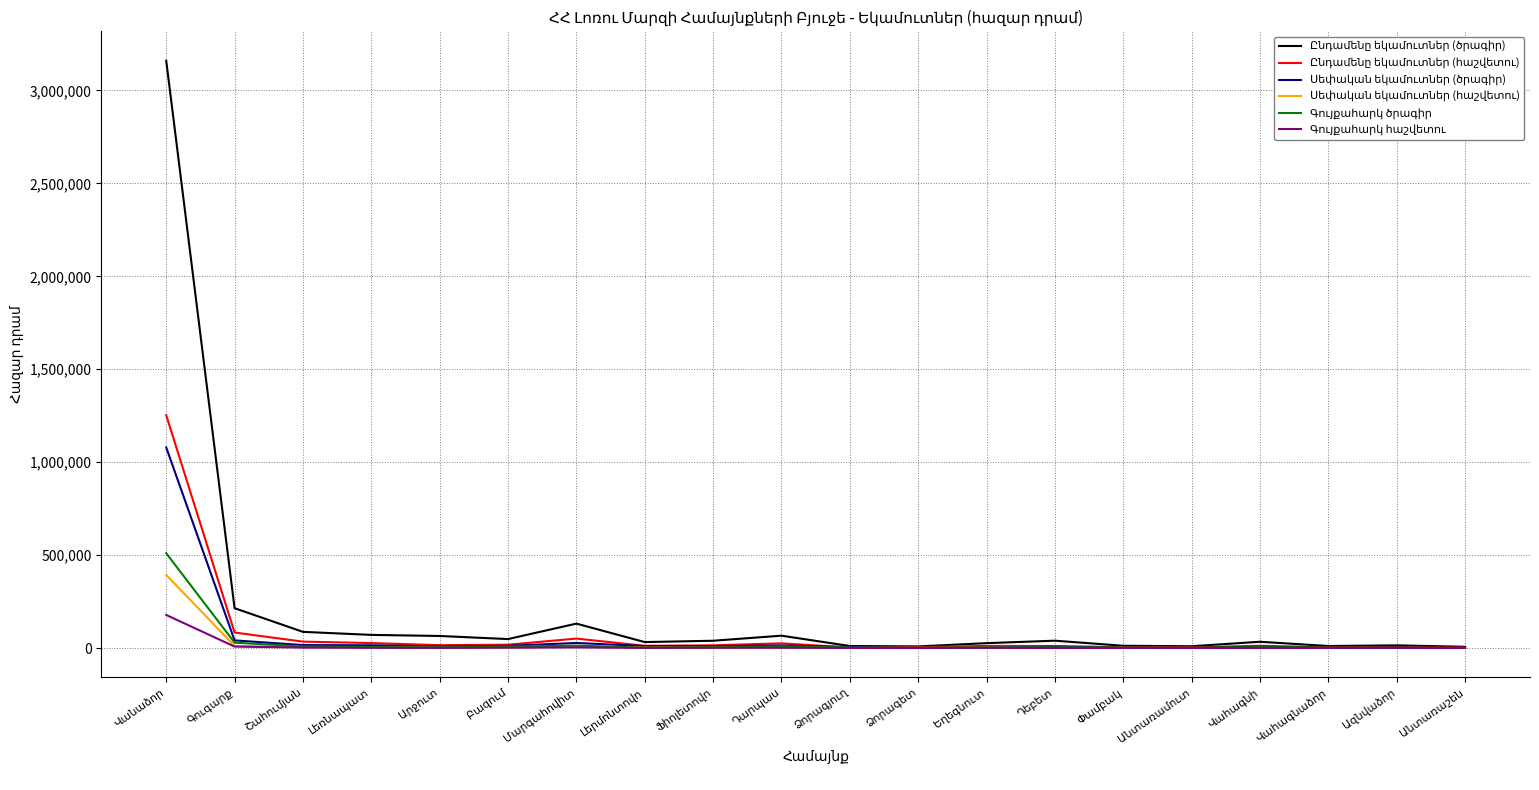

What is the greatest value displayed?

3160057.7